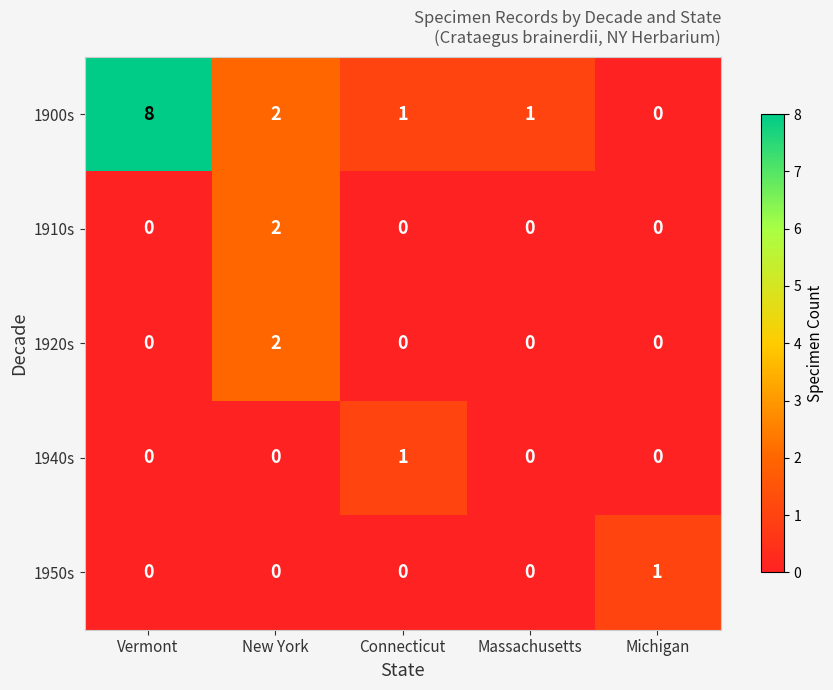

Reading right to left, list all the values displayed in this chart.

1900s: 0	1	1	2	8
1910s: 0	0	0	2	0
1920s: 0	0	0	2	0
1940s: 0	0	1	0	0
1950s: 1	0	0	0	0